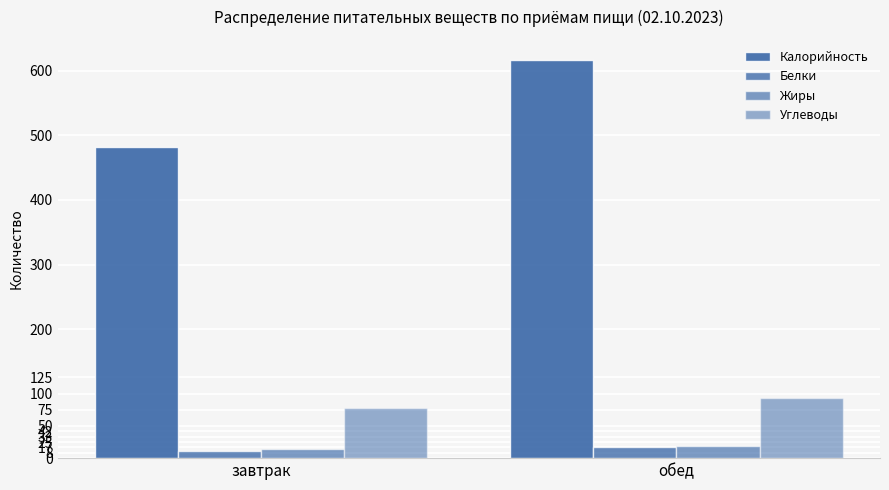

How many series are shown in this chart?

4